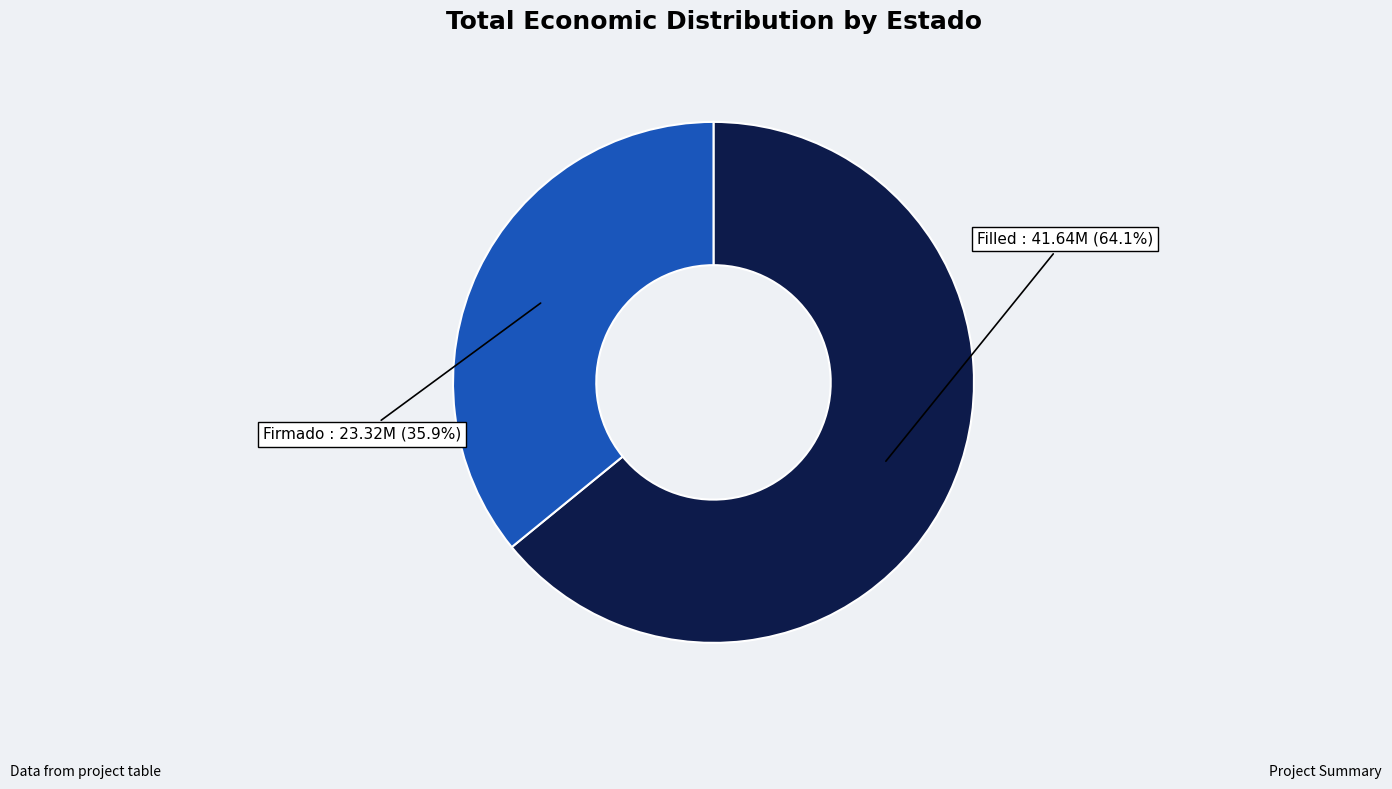

Is there any slice that represents more than half of the pie?

Yes